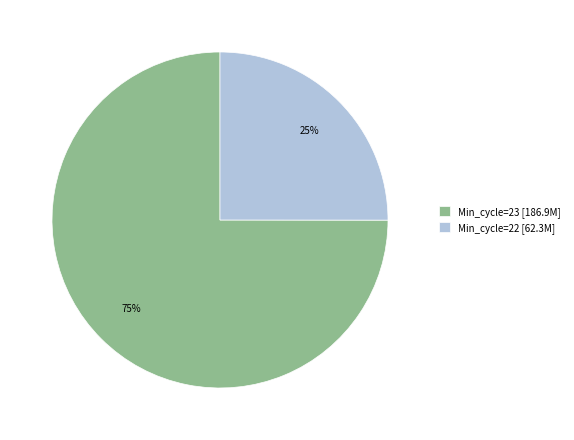

To the nearest percent, what percentage of the pie is Min_cycle=23 [186.9M]?

75%